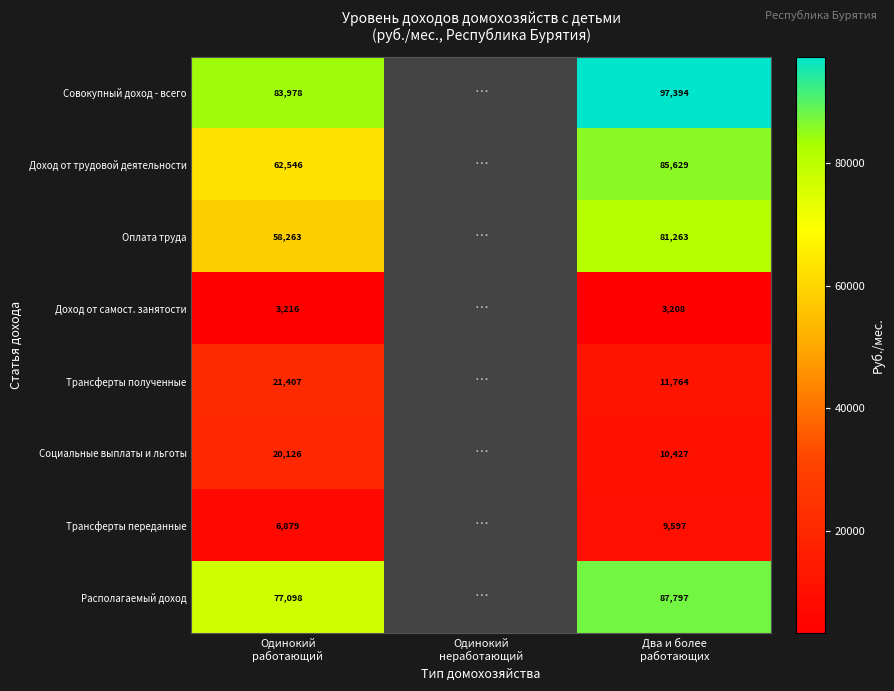

How many series are shown in this chart?

8